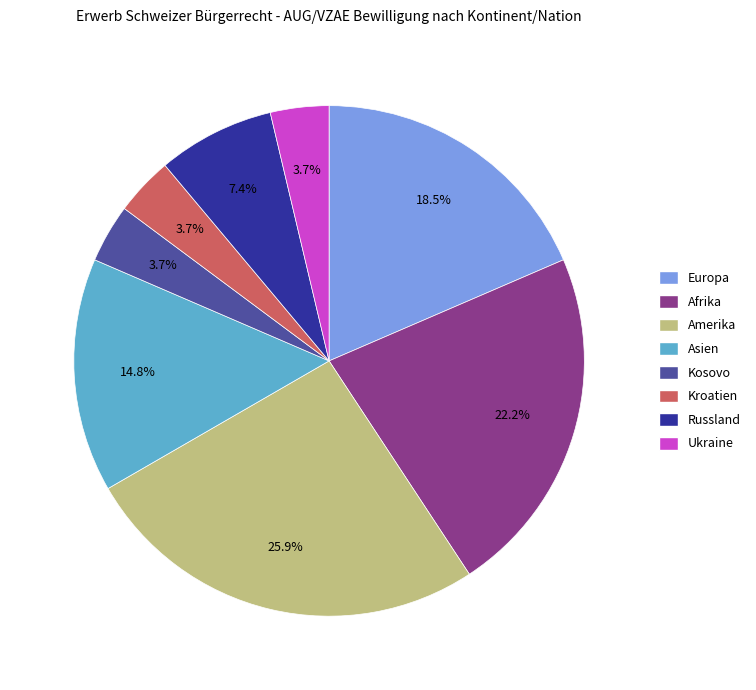

Is there a majority slice in this chart?

No